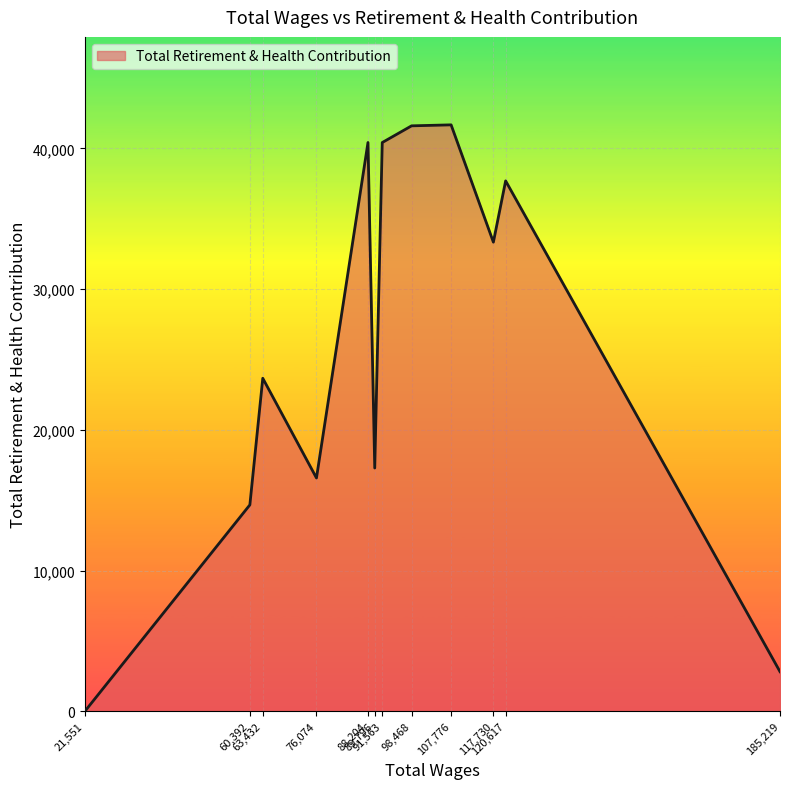

What is the greatest value displayed?

41676.9